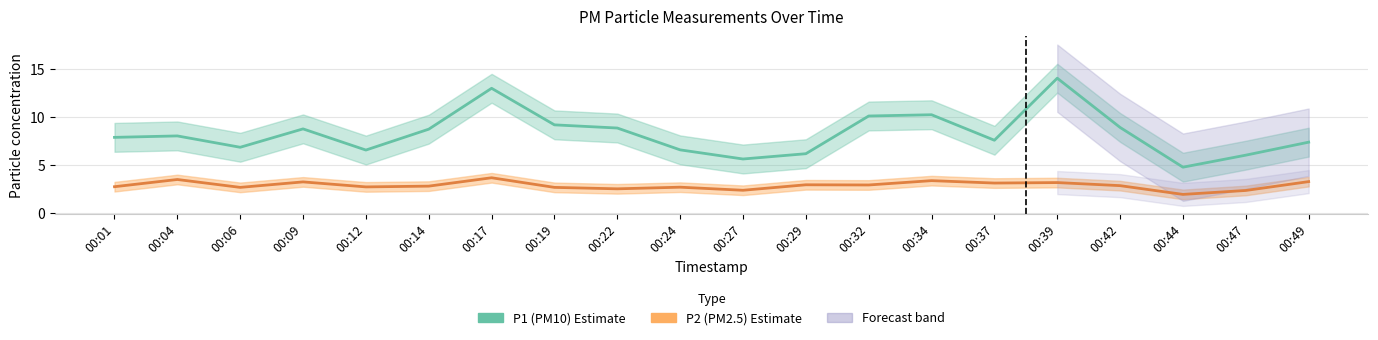

Reading right to left, transcribe all the data shown in this chart.

P1 (PM10): 00:49=7.3	00:47=6.0	00:44=4.8	00:42=8.9	00:39=14.0	00:37=7.5	00:34=10.2	00:32=10.1	00:29=6.2	00:27=5.6	00:24=6.5	00:22=8.8	00:19=9.2	00:17=12.9	00:14=8.7	00:12=6.5	00:09=8.7	00:06=6.8	00:04=8.0	00:01=7.8
P2 (PM2.5): 00:49=3.2	00:47=2.3	00:44=1.9	00:42=2.8	00:39=3.1	00:37=3.1	00:34=3.4	00:32=2.9	00:29=2.9	00:27=2.4	00:24=2.7	00:22=2.5	00:19=2.6	00:17=3.6	00:14=2.8	00:12=2.7	00:09=3.2	00:06=2.6	00:04=3.5	00:01=2.7